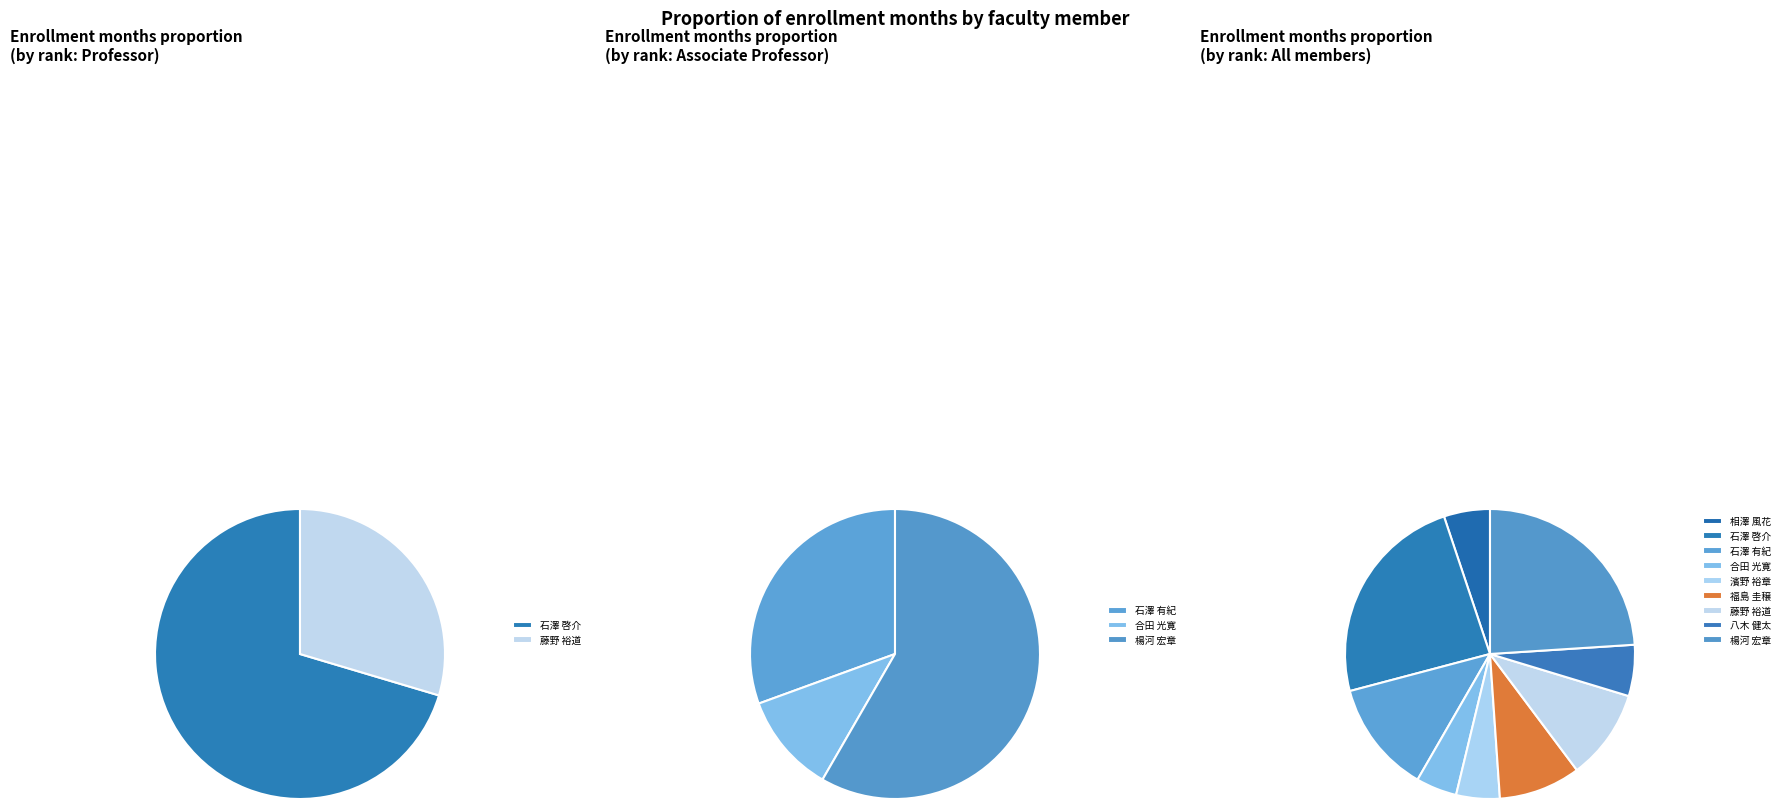

To the nearest percent, what portion does 濱野 裕章 represent?

5%